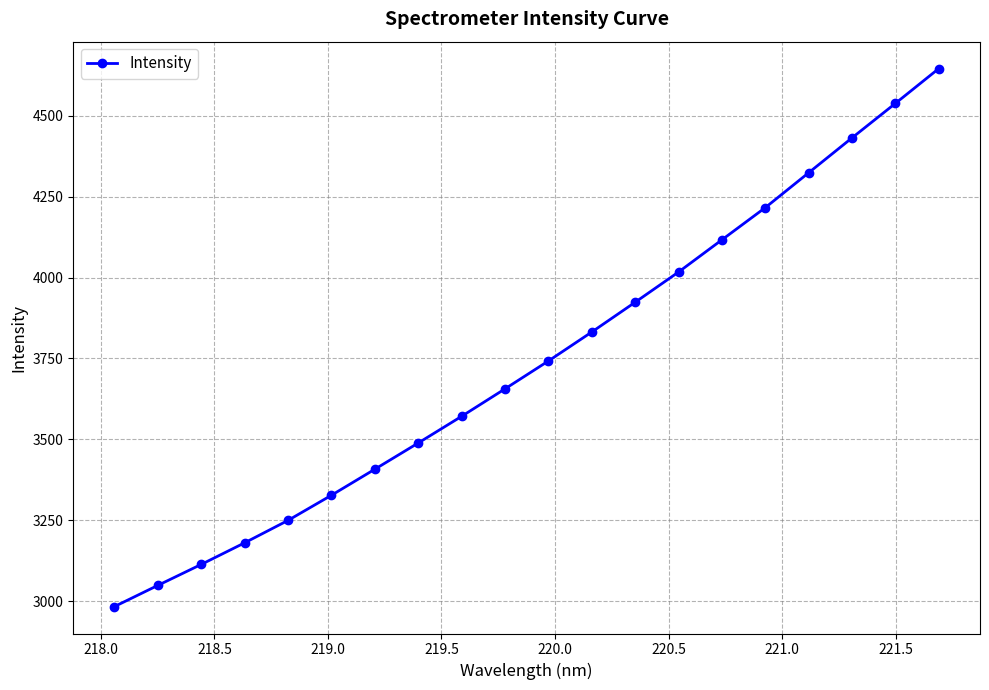

What is the average value?

3740.5